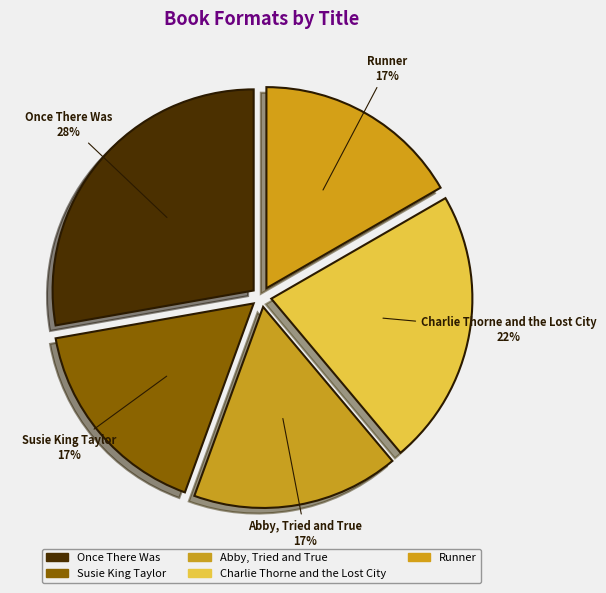

Combined, do Susie King Taylor and Once There Was account for over 50%?

No